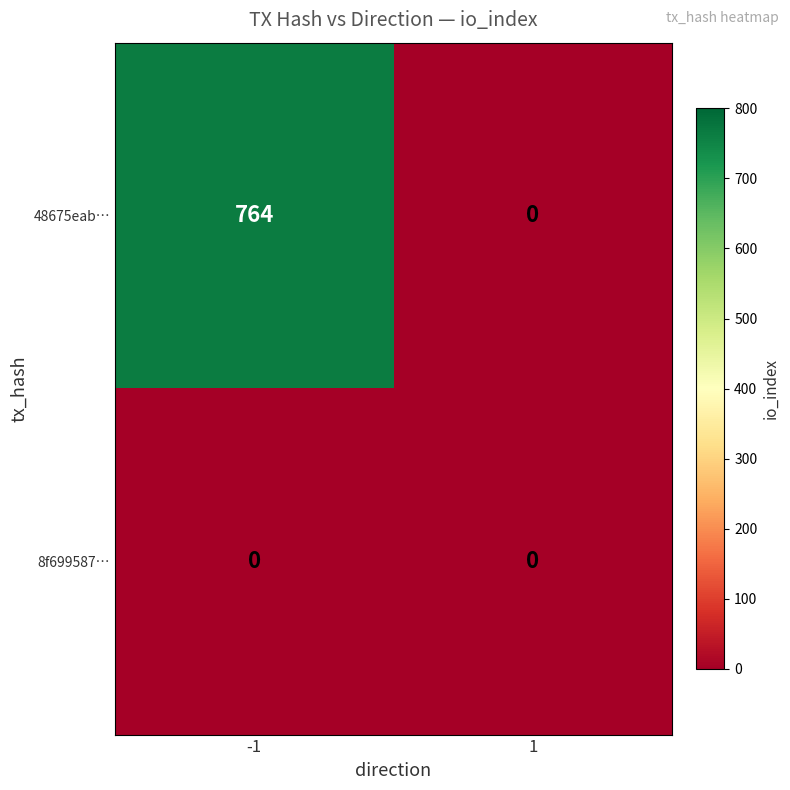

What is the total value across all series at -1?

764